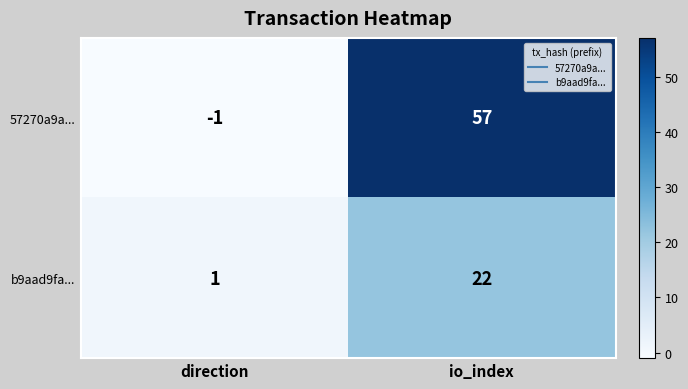

Between direction and io_index, which series saw the biggest shift?

57270a9a...